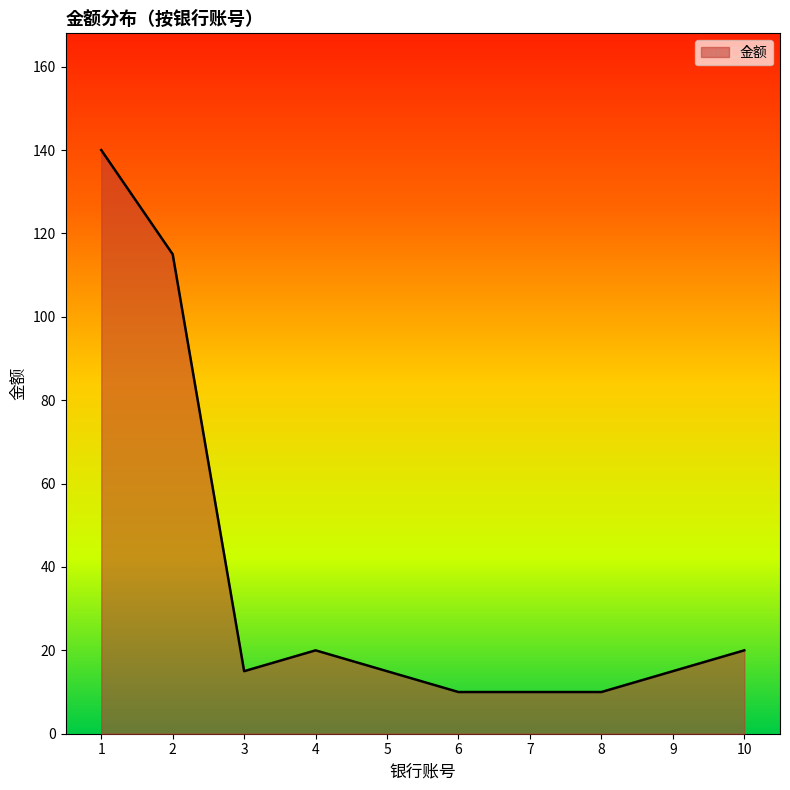

How many lines are shown in the chart?

1